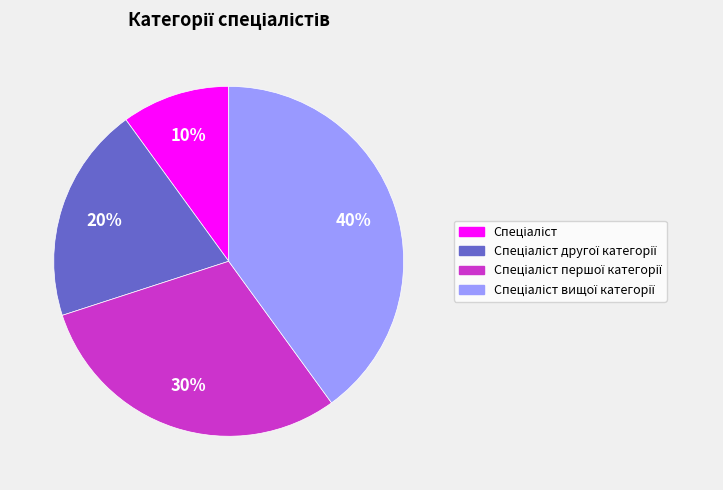

Is there any slice that represents more than half of the pie?

No